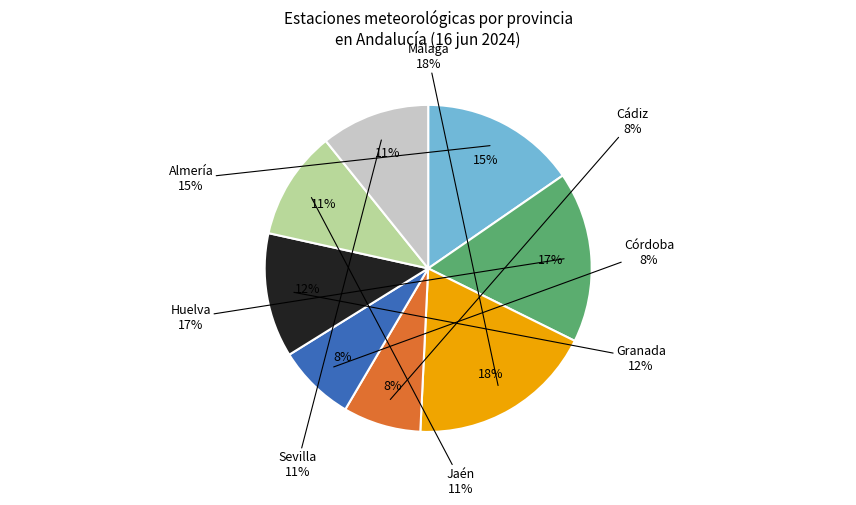

Is it true that Málaga is 28% of the pie?

False